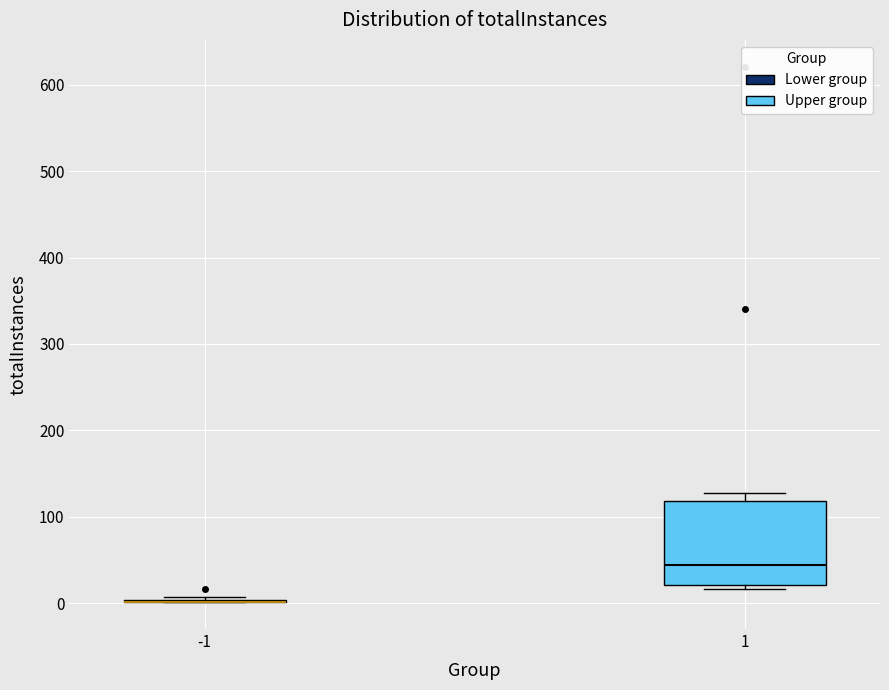

Reading left to right, read every box against the y-axis: the position of its median line, the range the box covers, and the ends of its whiskers. The values are not printed on the chart, so give them approximately, as read against the axis.

-1: box collapsed to a line at 0, whiskers 0 to 10
1: median 40, box 20 to 120, whiskers 20 (just below the box's lower edge) to 130